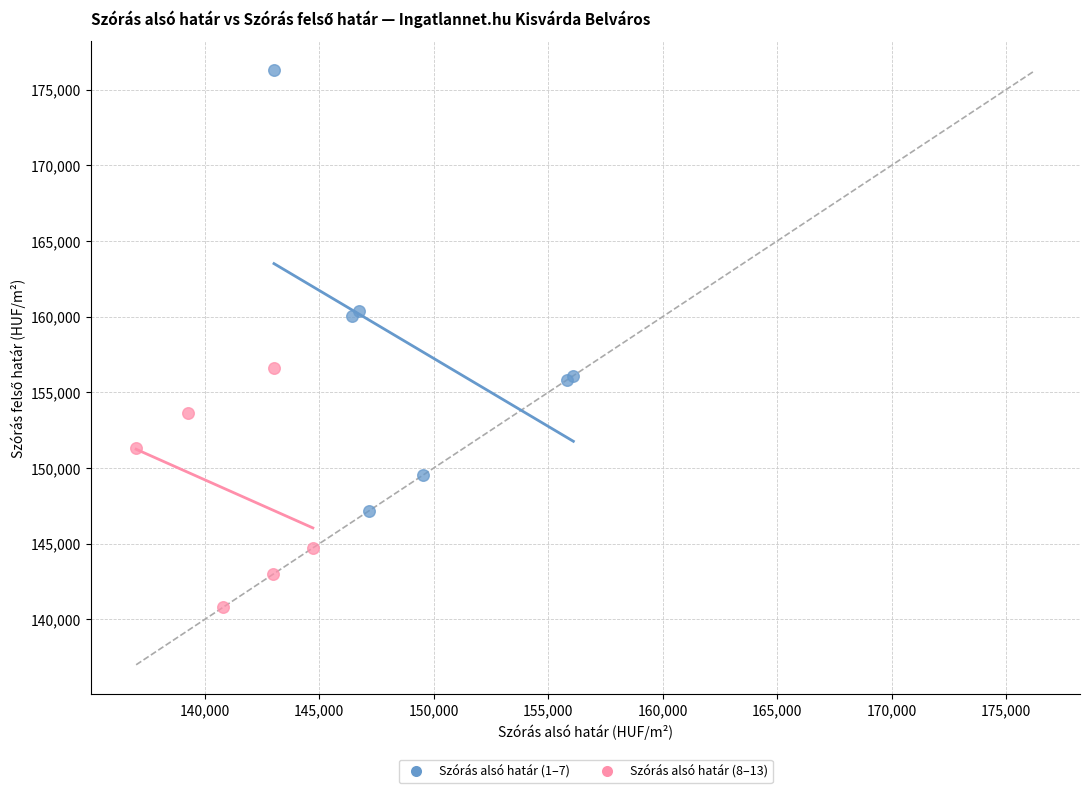

Which series contains the highest Y value?

Szórás alsó határ (1–7)